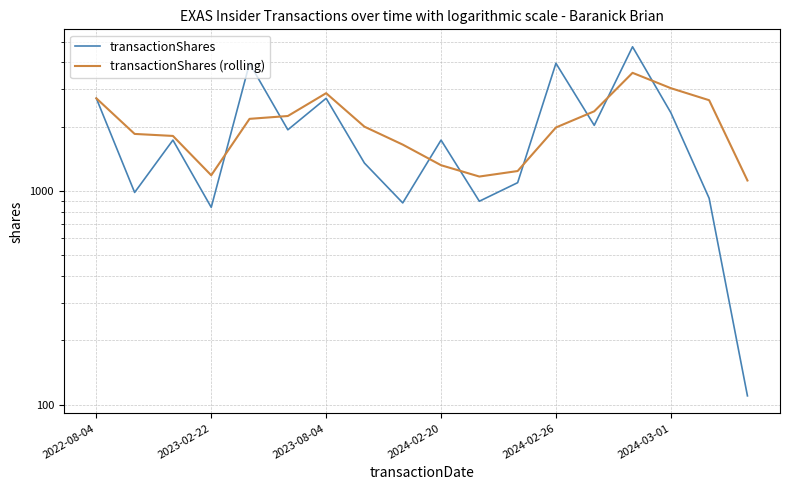

Is the value of transactionShares (rolling) at 8 greater than the value of transactionShares at 2024-02-26?

No